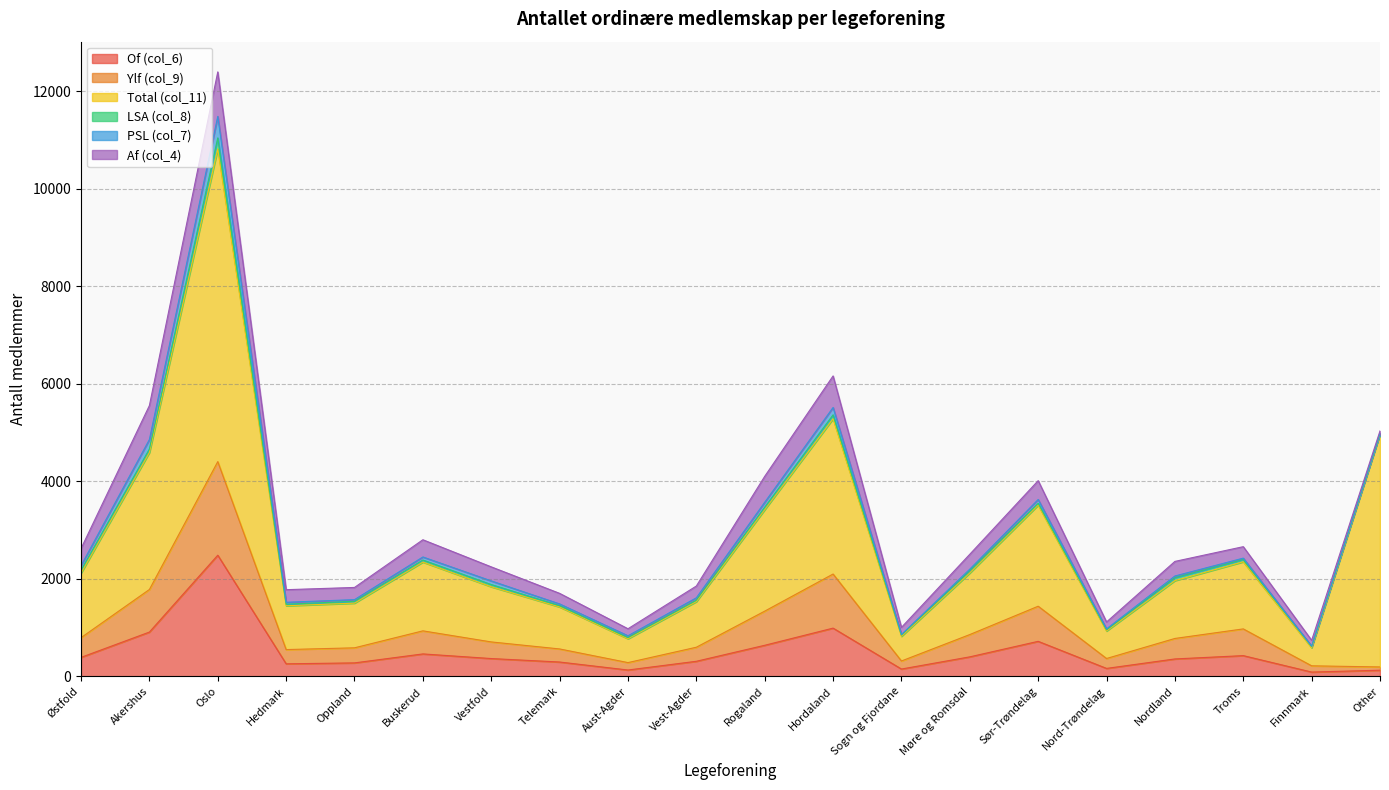

What are all the series names shown in the legend?

Of (col_6), Ylf (col_9), Total (col_11), LSA (col_8), PSL (col_7), Af (col_4)